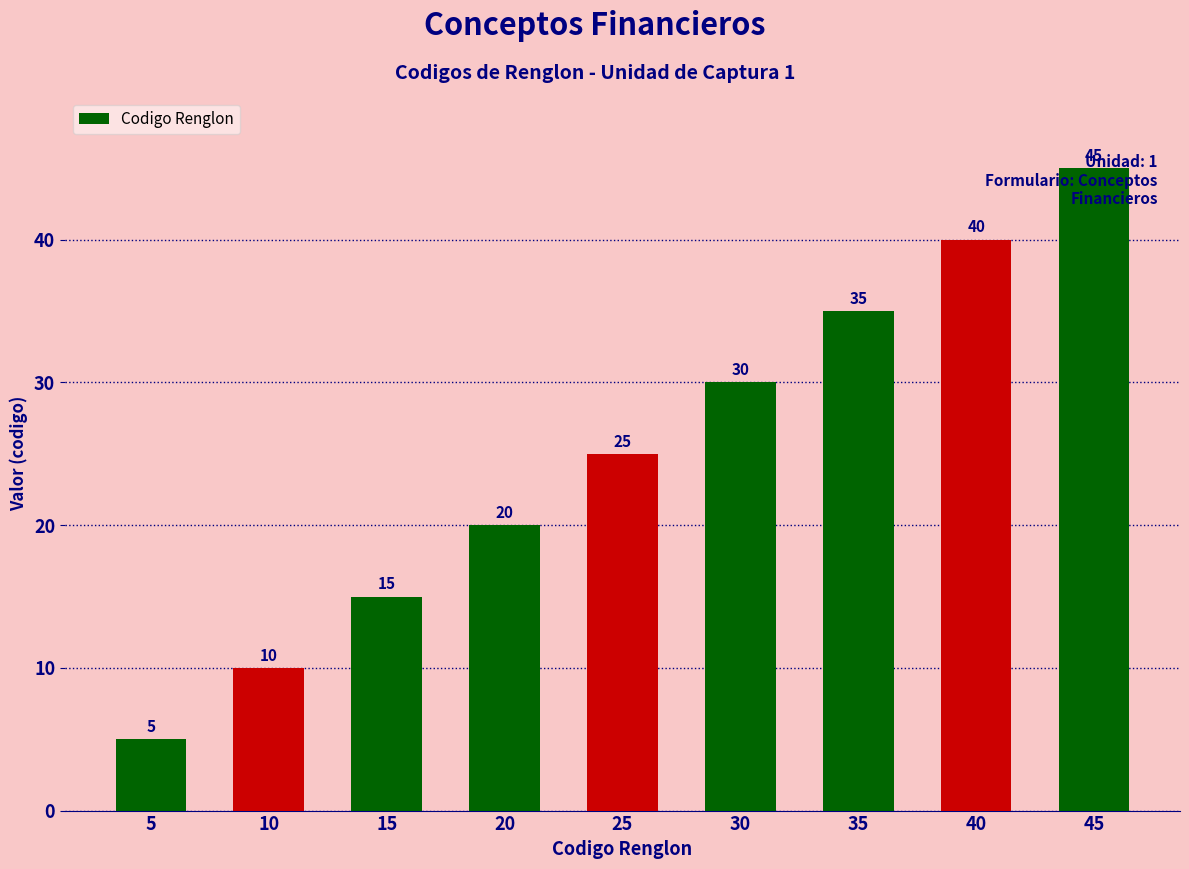

How many bars are there in total?

9